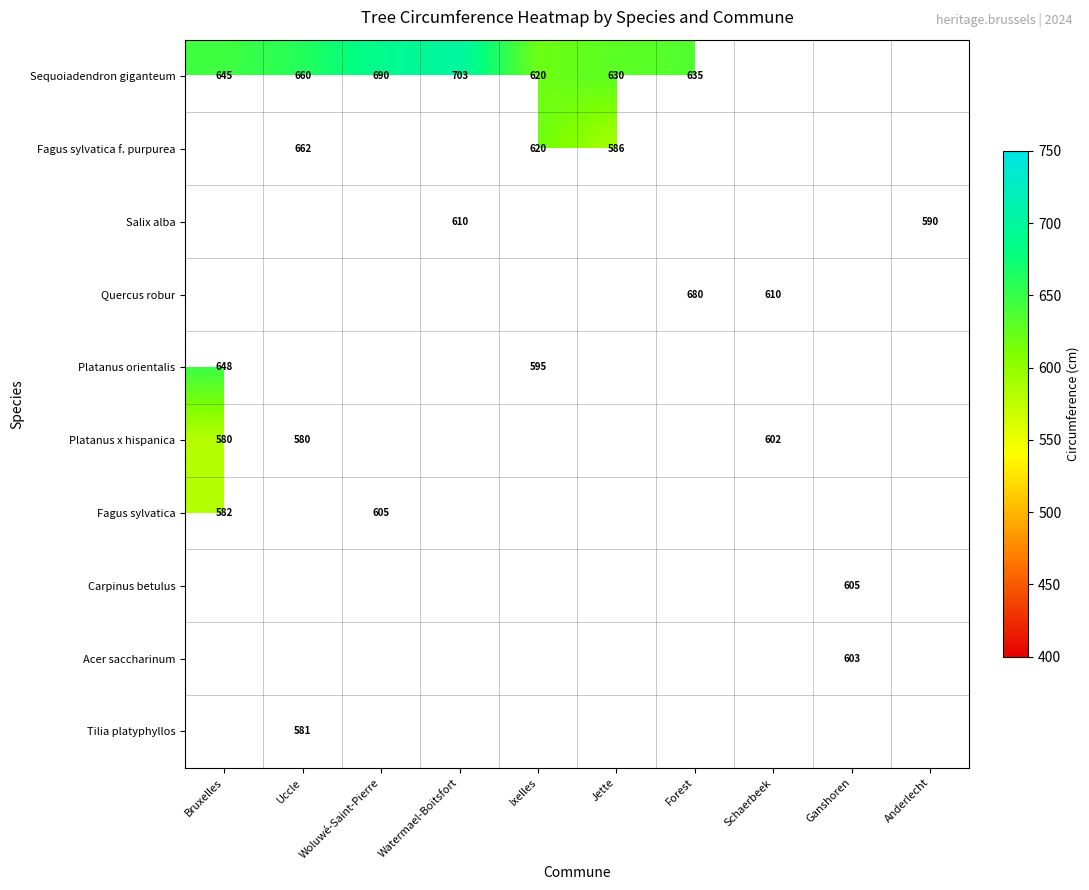

True or false: Quercus robur has a value of 840 at Schaerbeek.

False